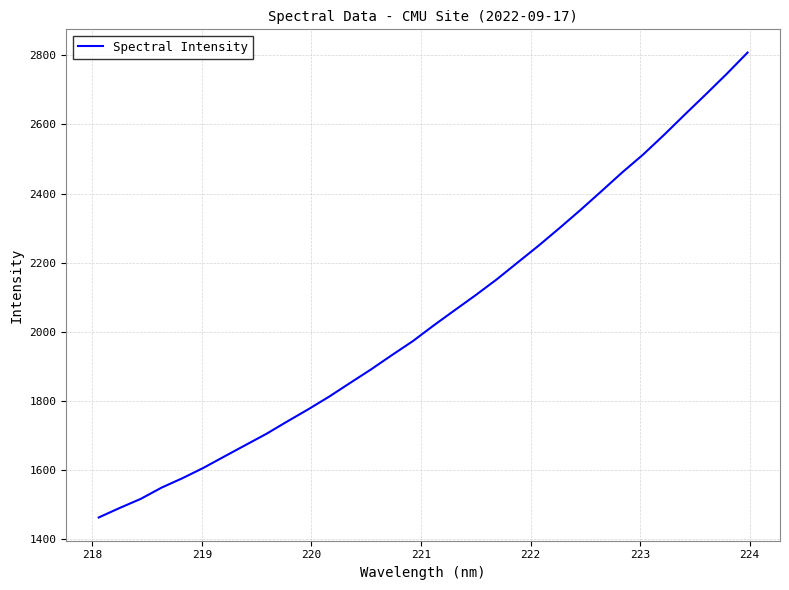

What is the greatest value displayed?

2808.1